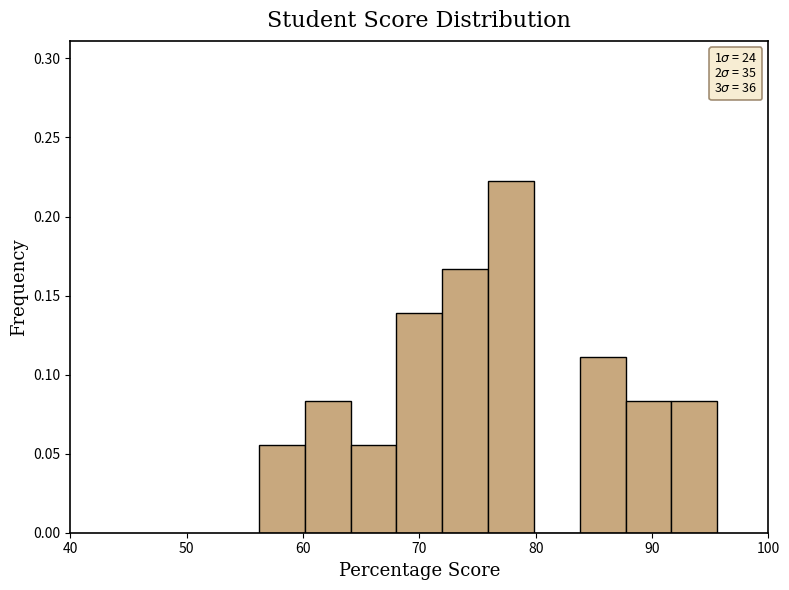

Read against the x-axis, roughly where is the centre of the tallest bar?

78